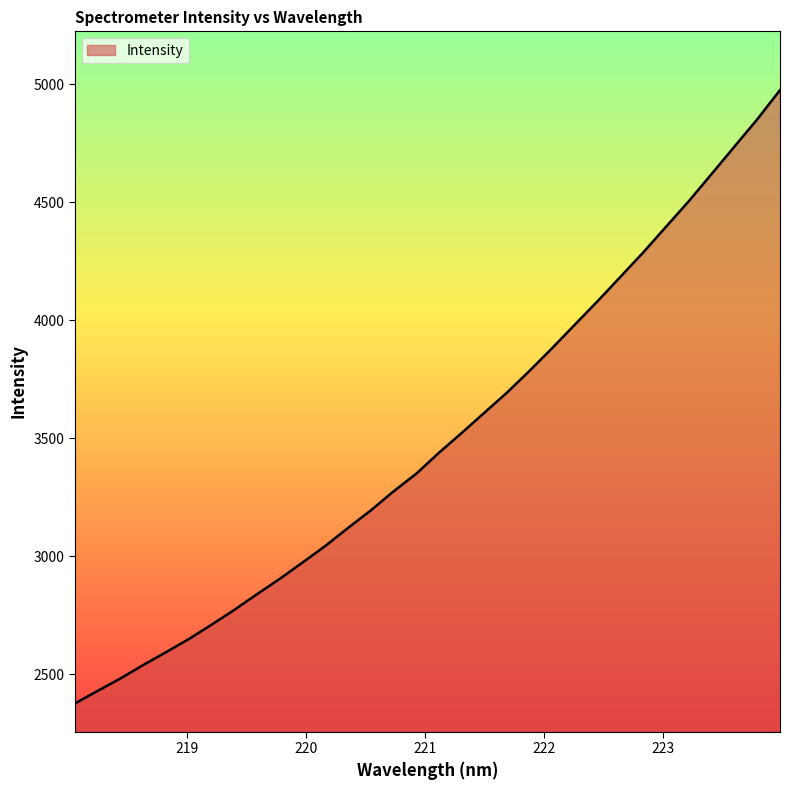

What is the smallest value displayed?

2376.8